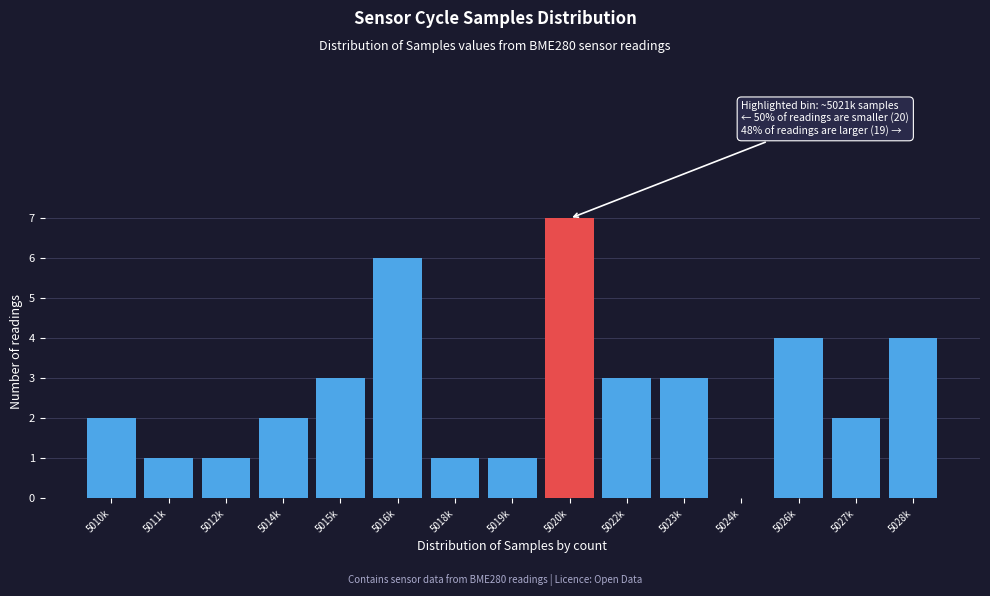

Reading left to right, list all the values displayed in this chart.

5010k=2	5011k=1	5012k=1	5014k=2	5015k=3	5016k=6	5018k=1	5019k=1	5020k=7	5022k=3	5023k=3	5024k=0	5026k=4	5027k=2	5028k=4